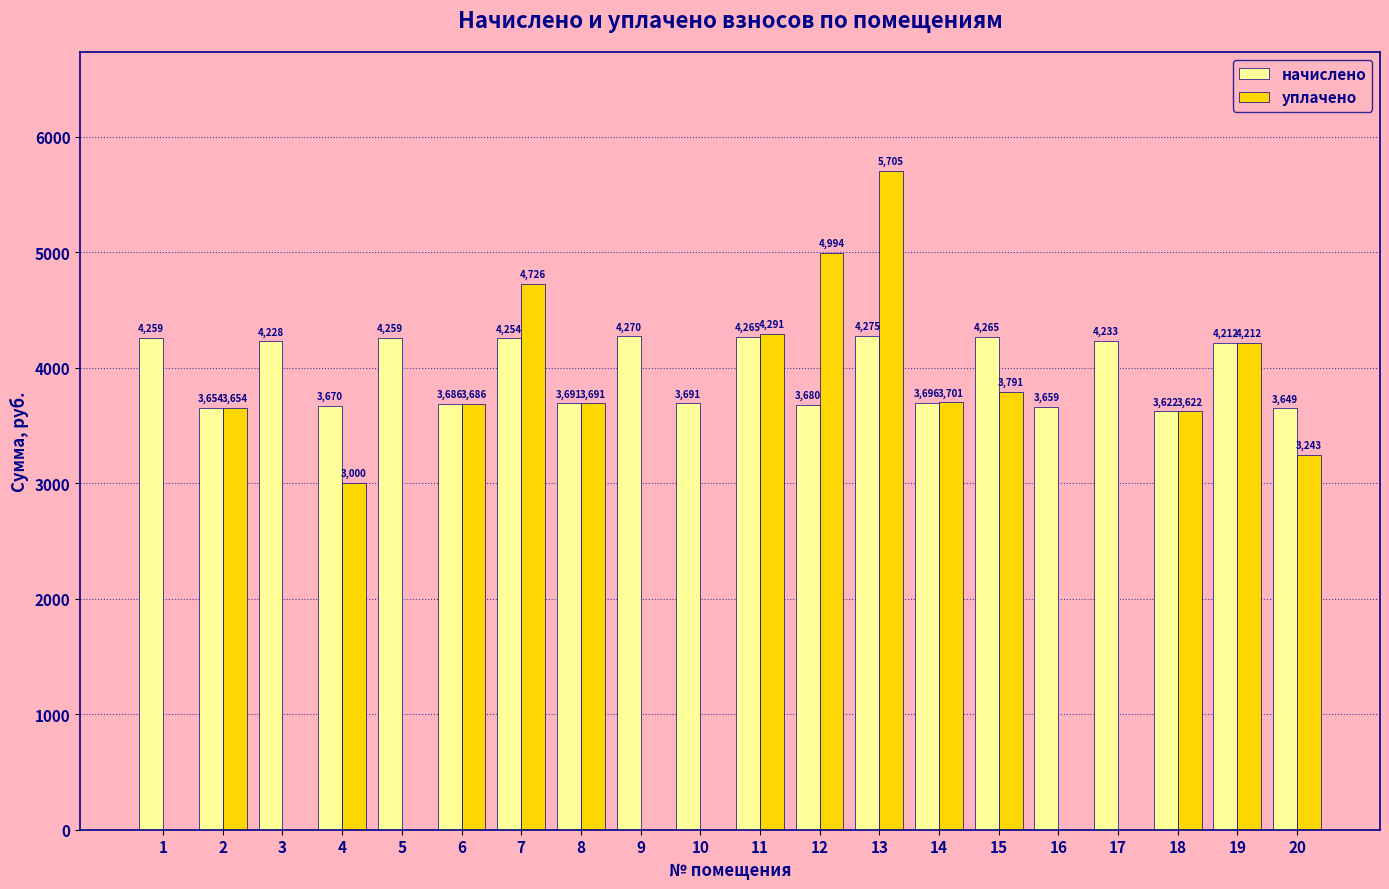

The value of уплачено at 15 is 3790.8. True or false?

True